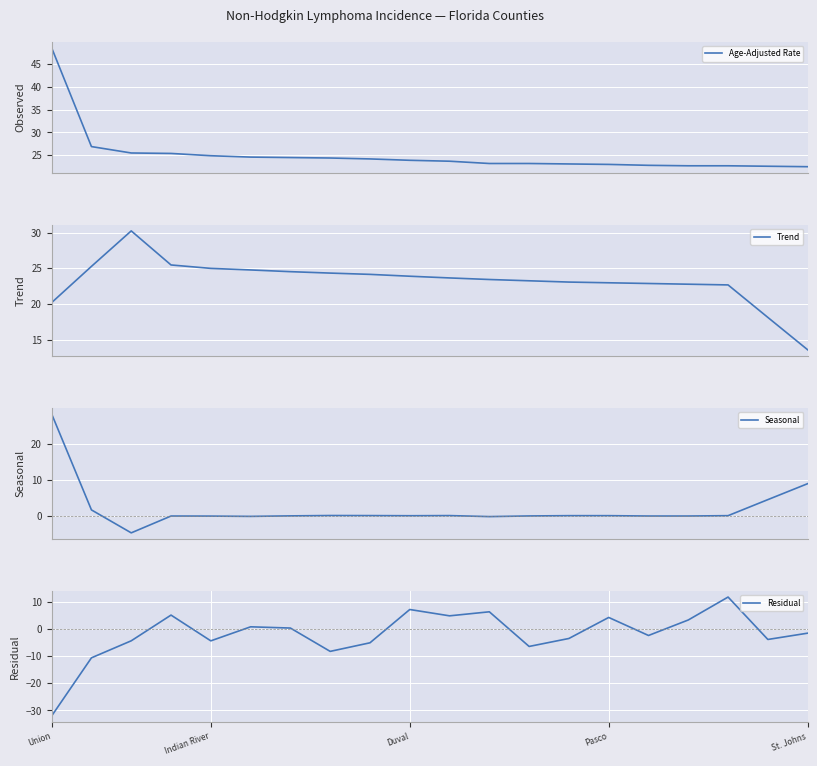

The value of Residual at 15 is -2.4. True or false?

True